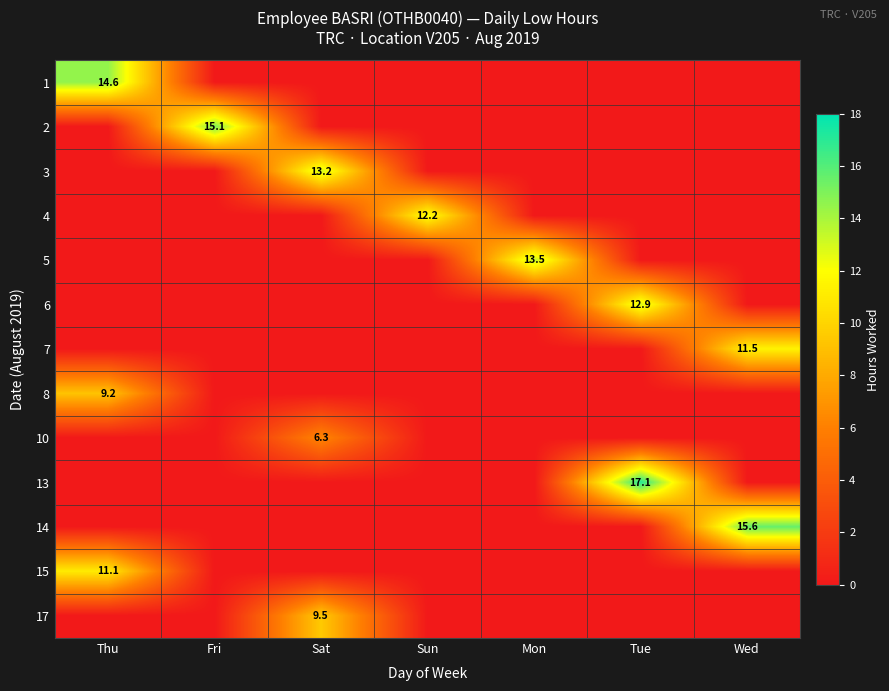

Is the value of 4 at Sun greater than the value of 8 at Thu?

Yes